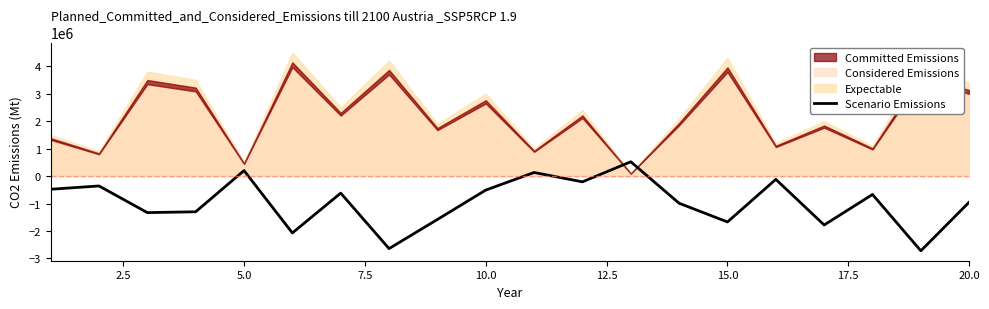

How many lines are shown in the chart?

1